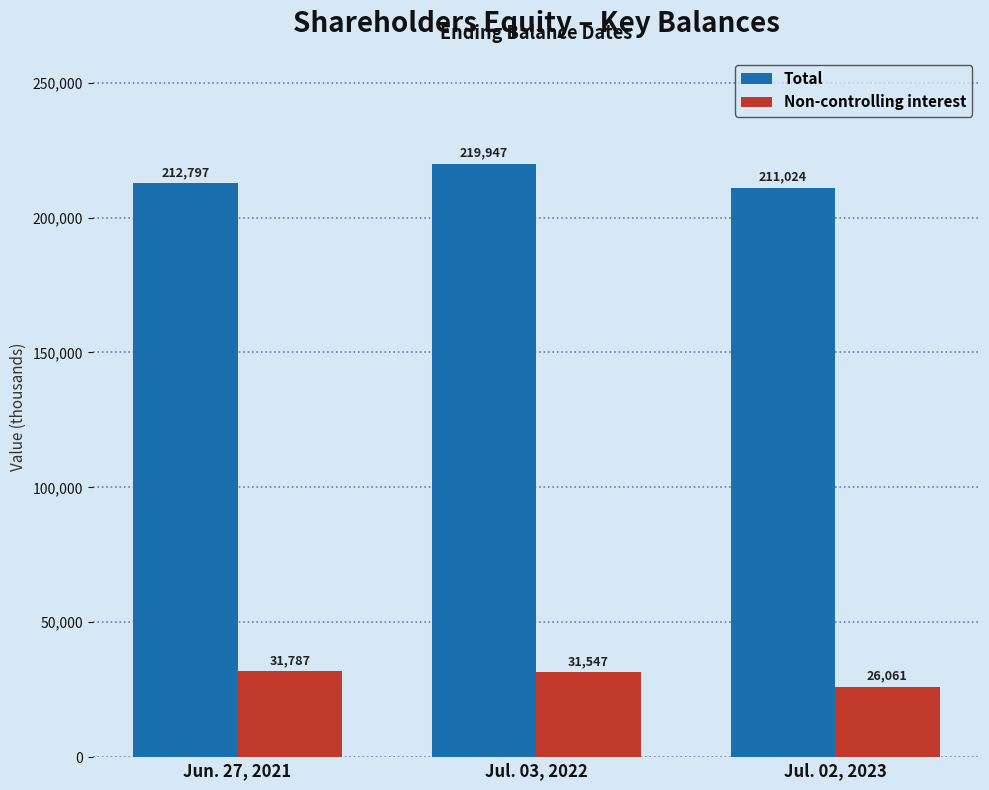

List the series in order of their overall mean, lowest first.

Non-controlling interest, Total